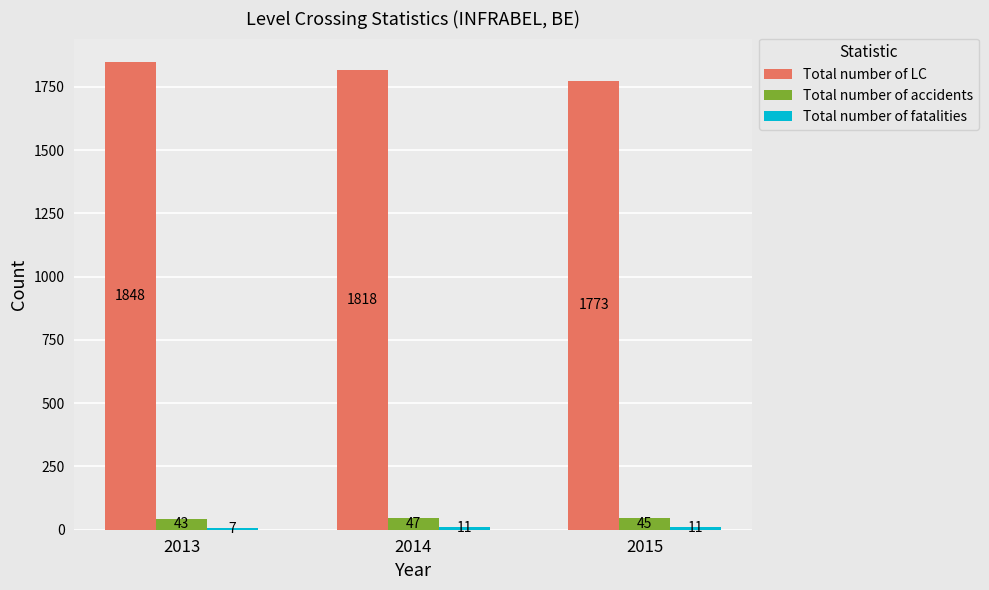

Between 2014 and 2015, which series saw the biggest shift?

Total number of LC